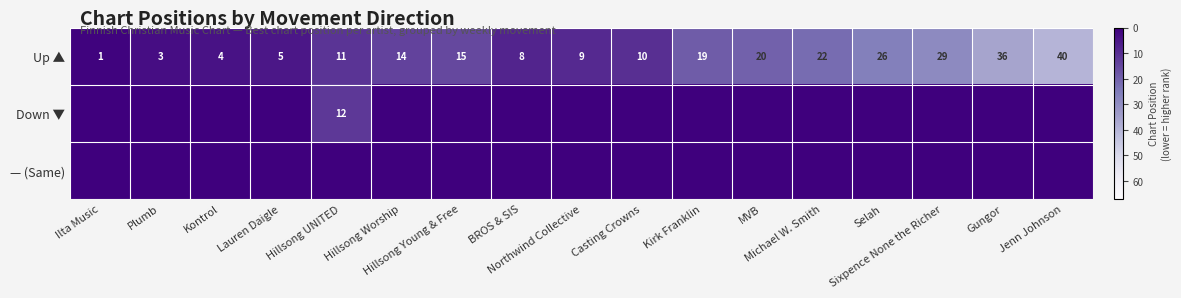

Which category has the lowest value across all series?

Ilta Music